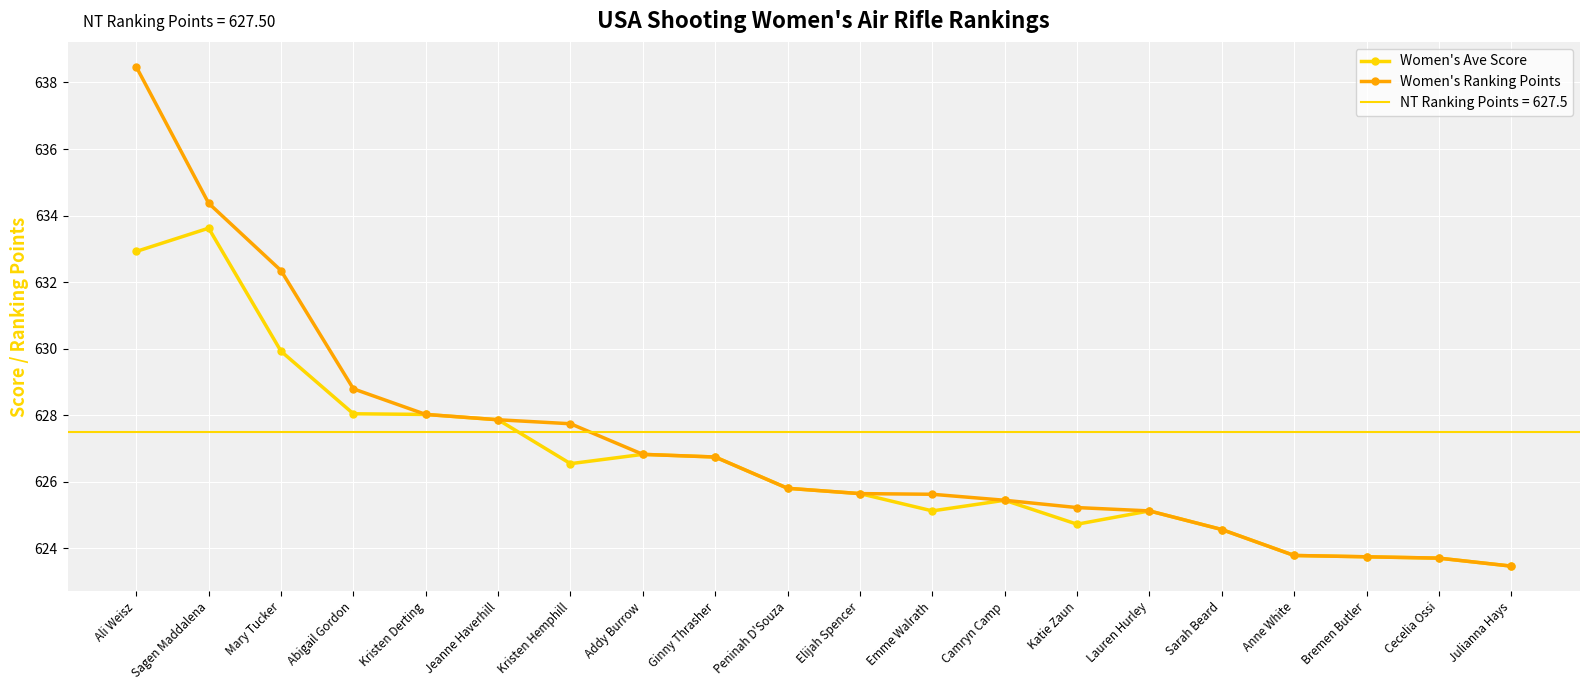

At how many categories does at least one series exceed 623?

20